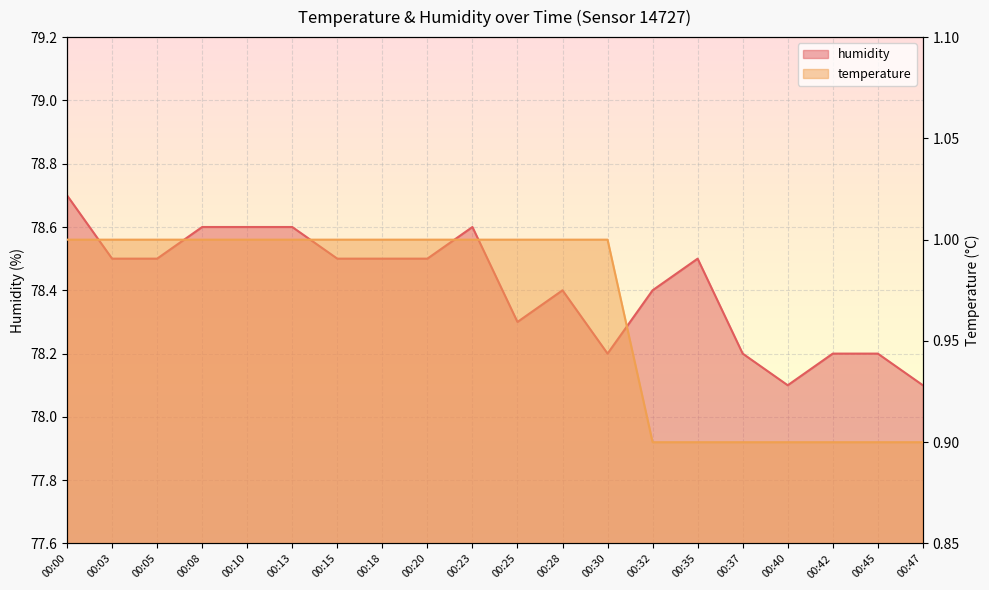

What is the maximum value shown in the chart?

78.7